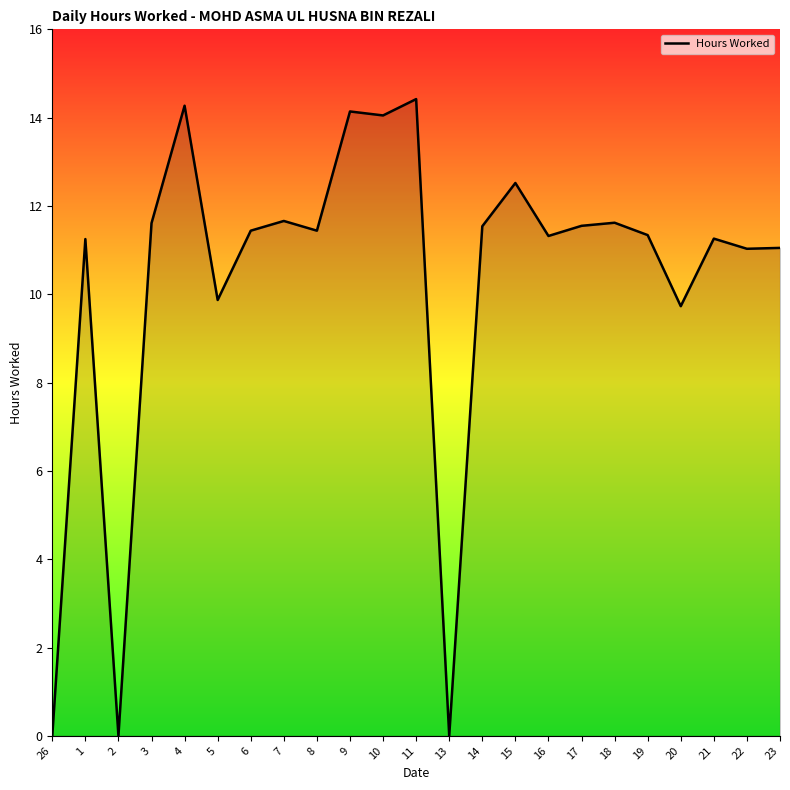

Between 1 and 14, which is larger?

14